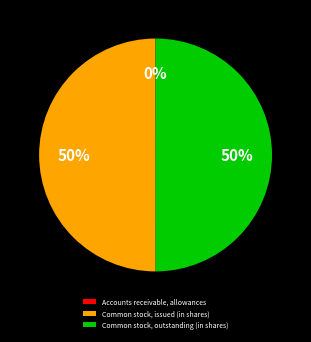

Approximately how many times larger is the value at Common stock, outstanding (in shares) compared to Common stock, issued (in shares)?

1.0